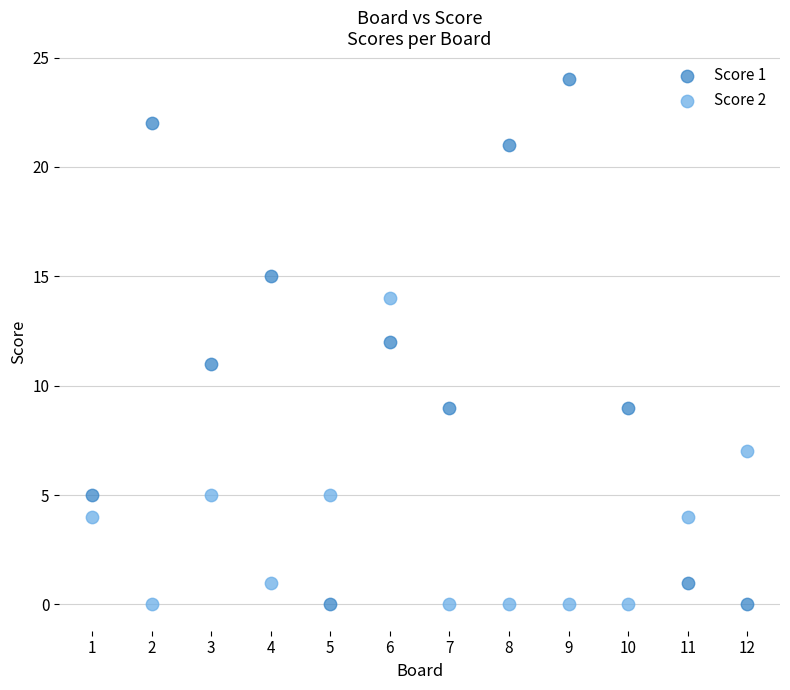

What is the X range (max minus min) for the scatter plot?

11